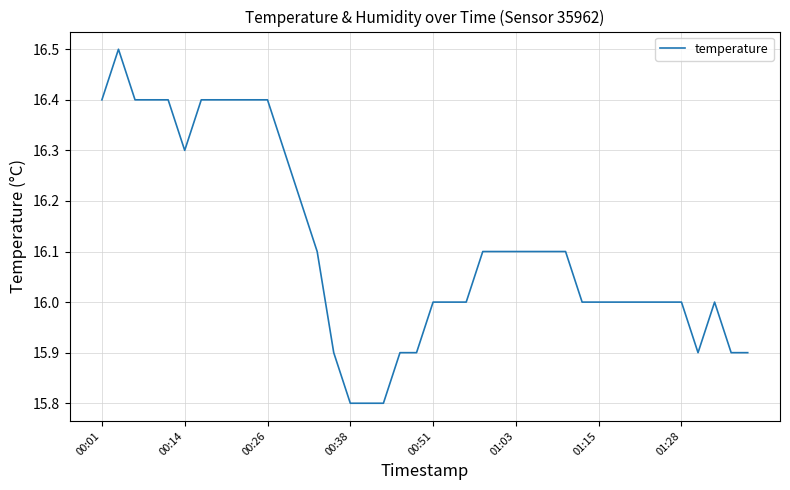

How many values are between 16 and 17?

31